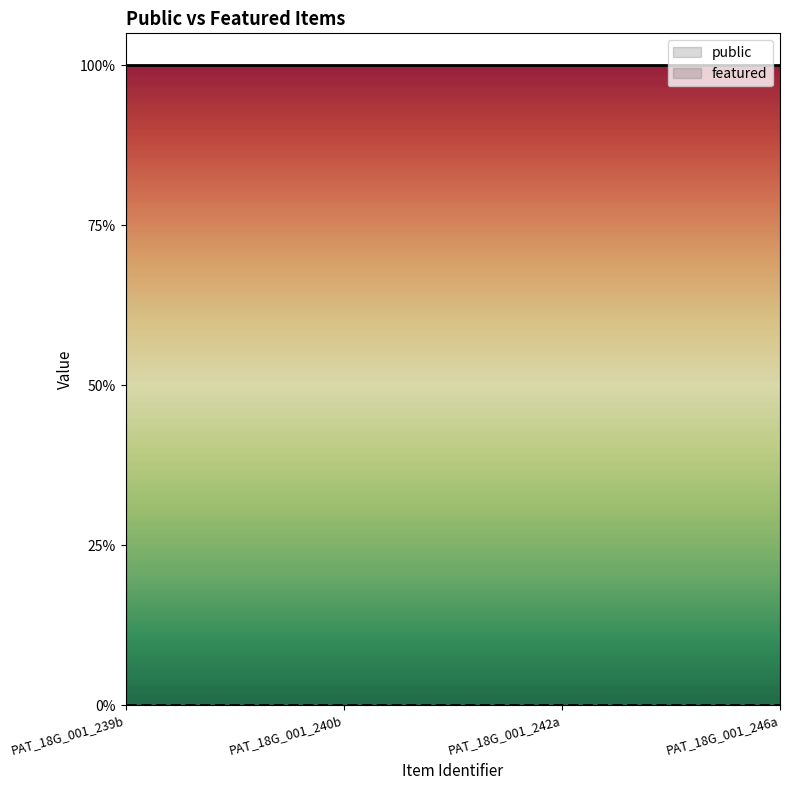

At which category does the chart reach its peak across all series?

PAT_18G_001_239b